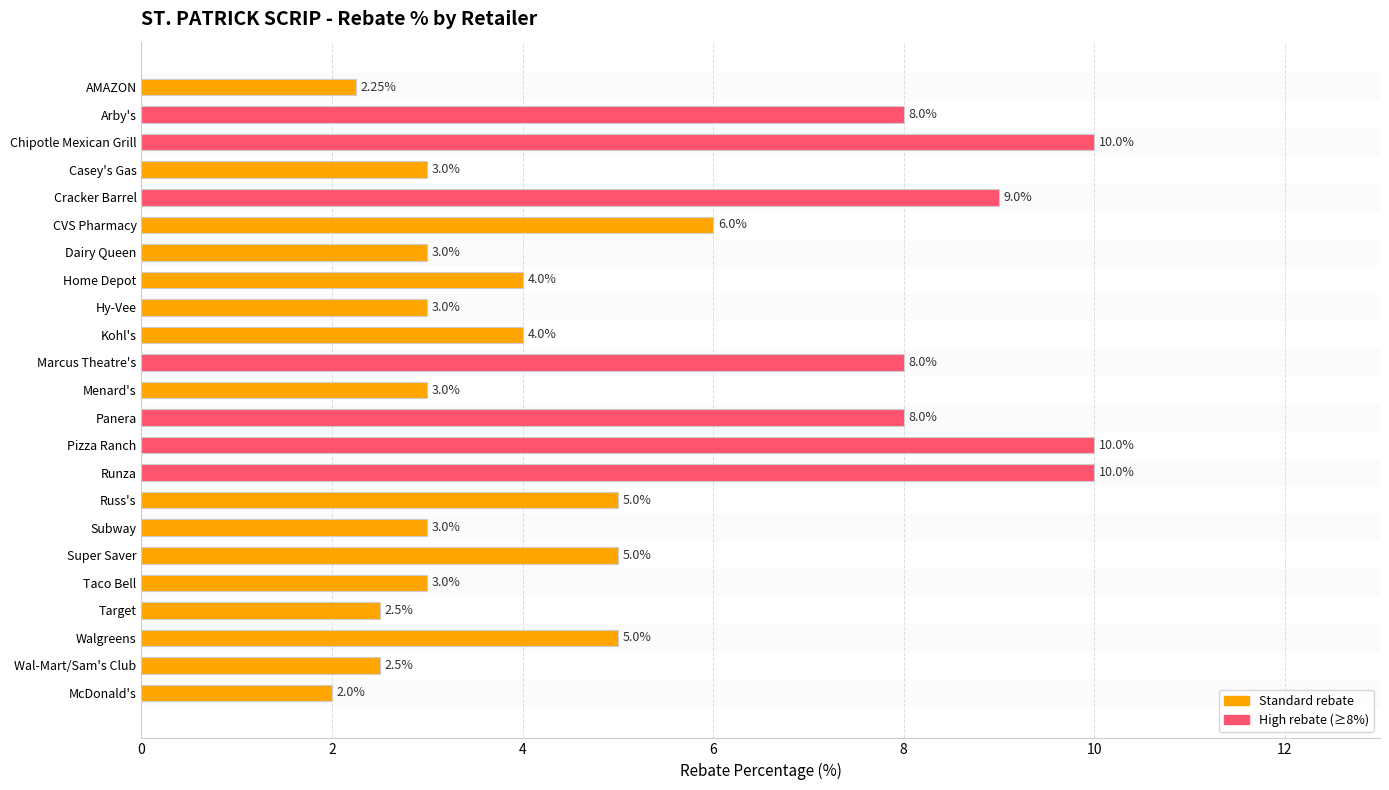

What is the label of the 11th bar from the bottom?

Panera